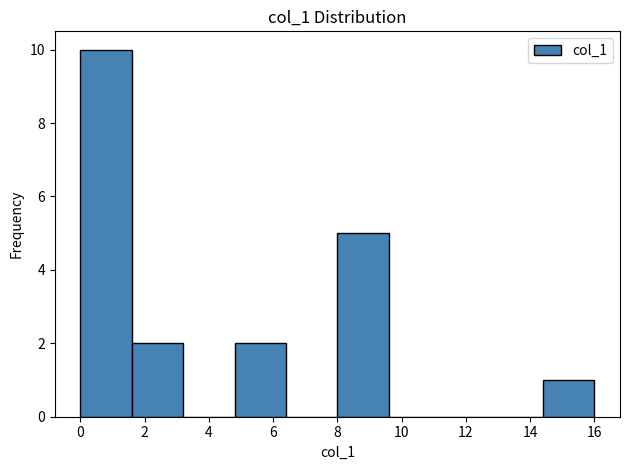

How tall is the bar that spans 1.6 to 3.2 on the x-axis? The values are not printed on the chart, so give them approximately, as read against the axis.

2